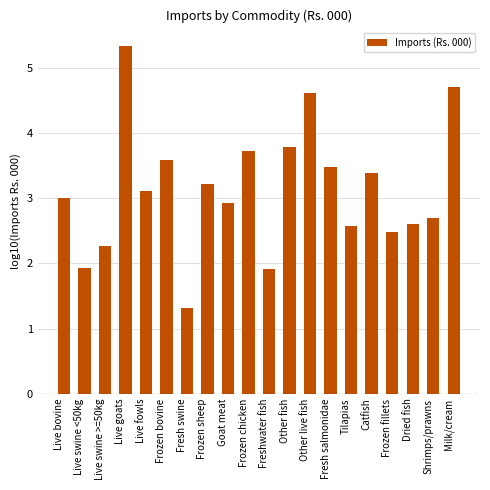

Reading right to left, transcribe all the data shown in this chart.

Milk/cream=4.7	Shrimps/prawns=2.7	Dried fish=2.6	Frozen fillets=2.5	Catfish=3.4	Tilapias=2.6	Fresh salmonidae=3.5	Other live fish=4.6	Other fish=3.8	Freshwater fish=1.9	Frozen chicken=3.7	Goat meat=2.9	Frozen sheep=3.2	Fresh swine=1.3	Frozen bovine=3.6	Live fowls=3.1	Live goats=5.3	Live swine >=50kg=2.3	Live swine <50kg=1.9	Live bovine=3.0